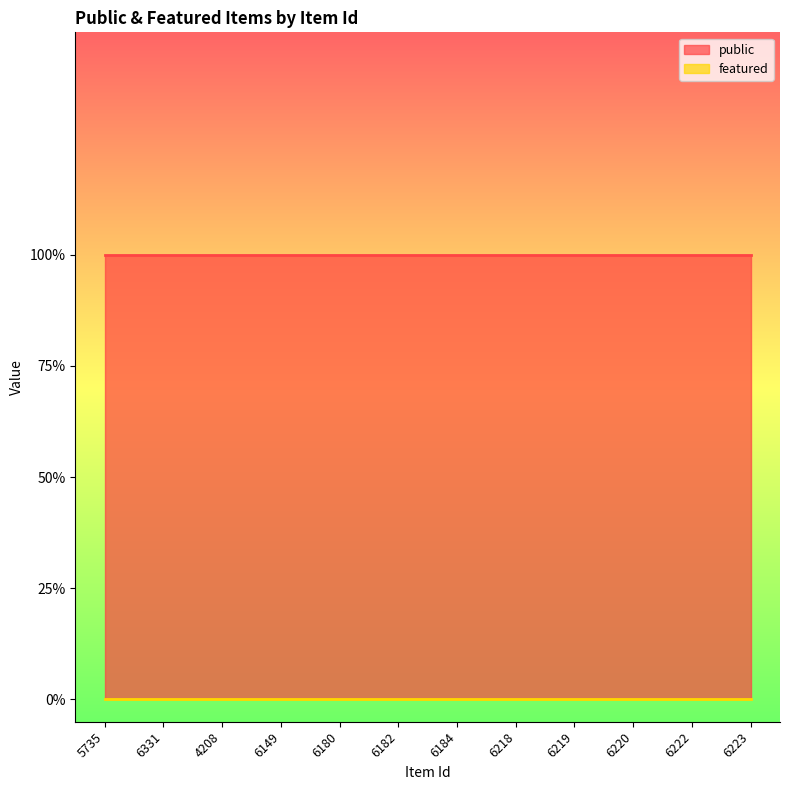

How many lines are shown in the chart?

2